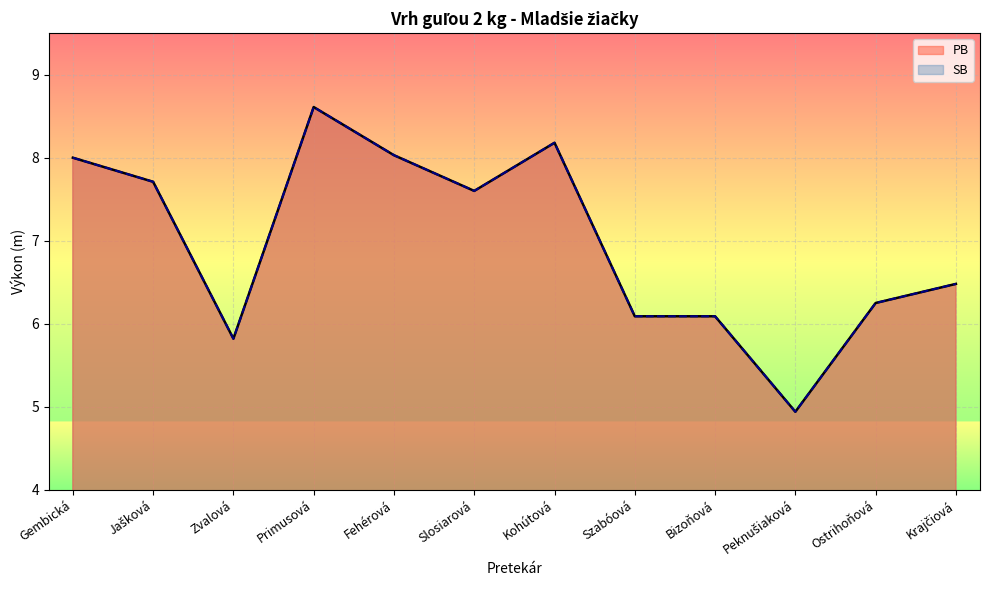

What is the difference between the maximum and second lowest values in the SB series?

2.8